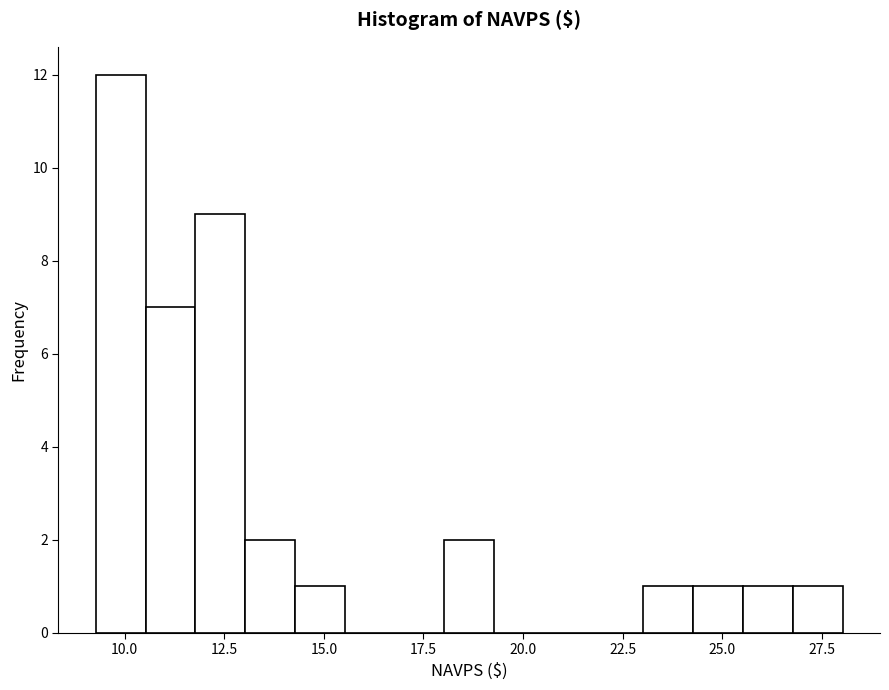

Read against the x-axis, roughly where is the centre of the tallest bar?

10.0